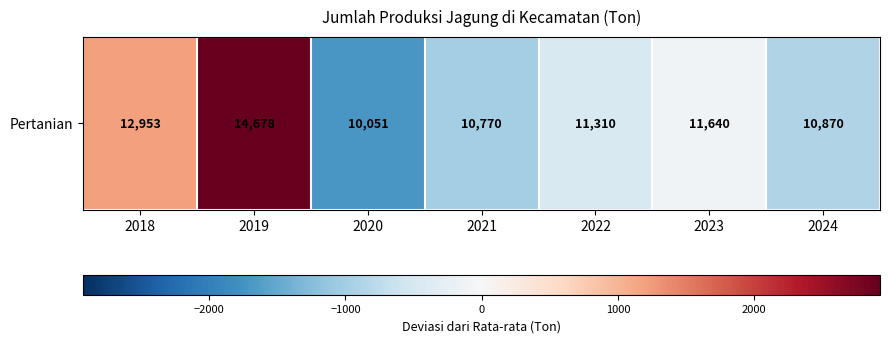

The chart shows a value of -983.1 at 2021. True or false?

True